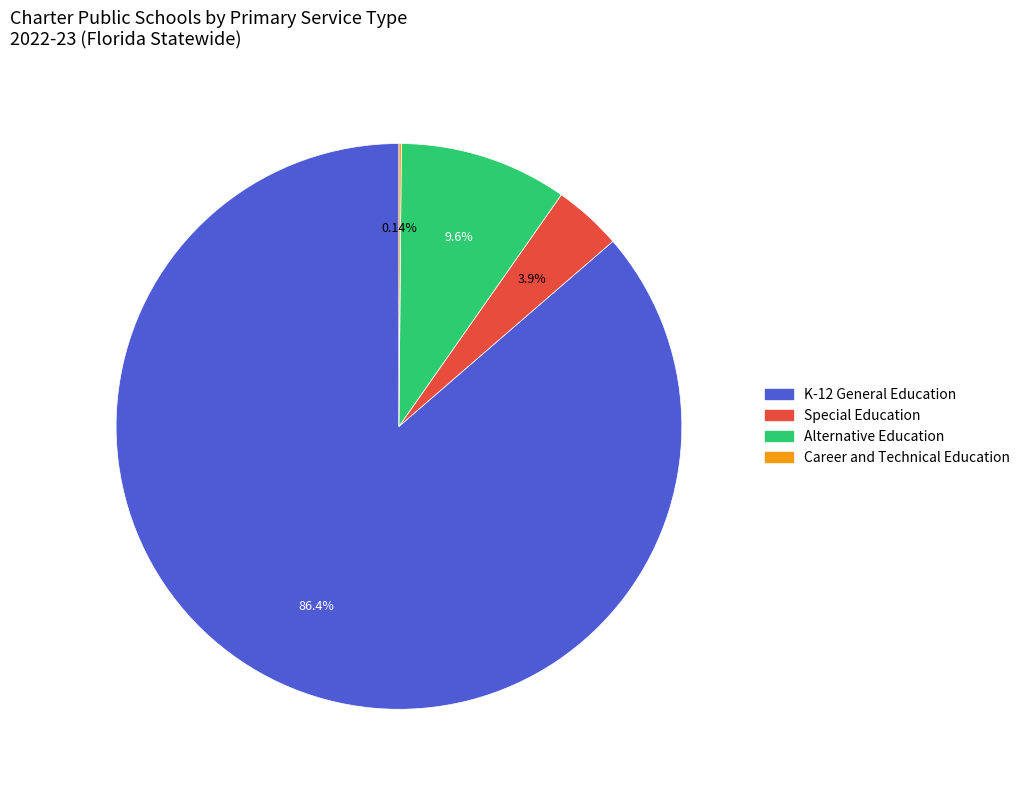

Between Alternative Education and Special Education, which is larger?

Alternative Education